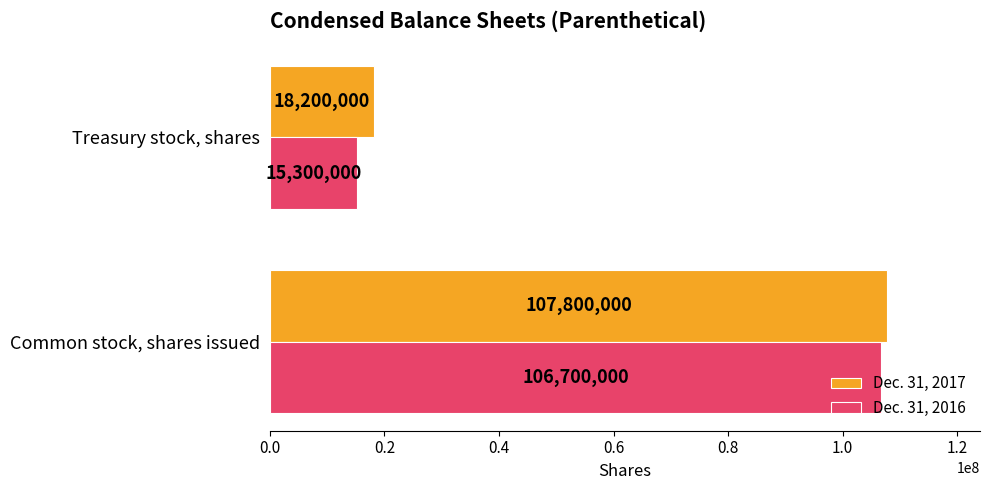

Rank the series by their maximum value, from highest to lowest.

Dec. 31, 2017, Dec. 31, 2016